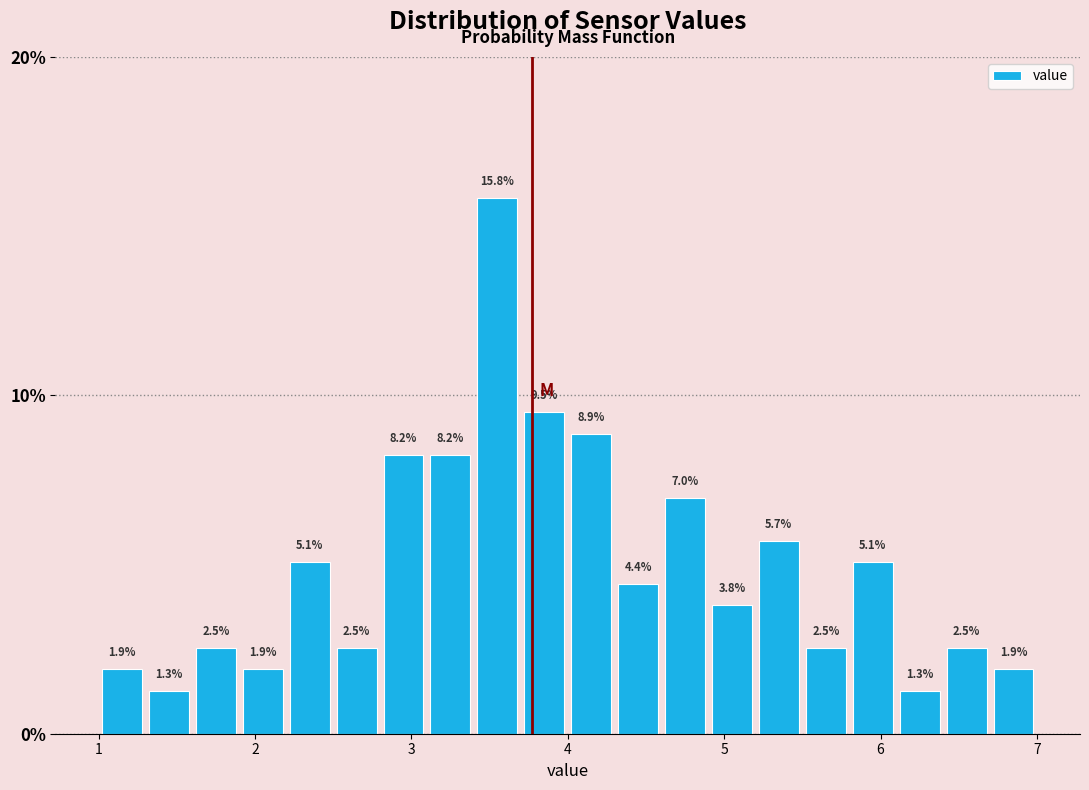

Read against the x-axis, roughly where is the centre of the tallest bar?

3.6